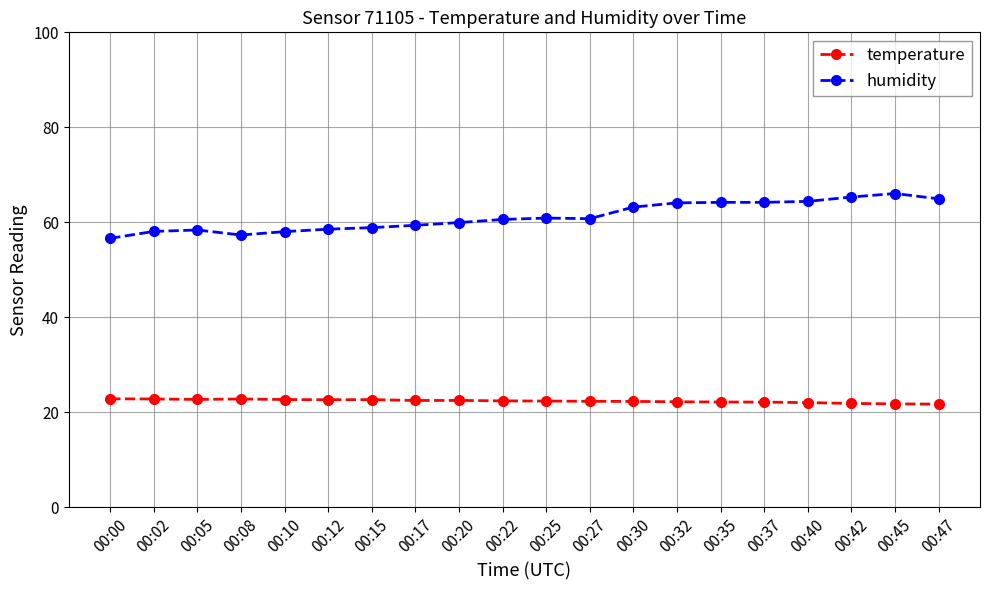

True or false: humidity and temperature cross at least once.

False